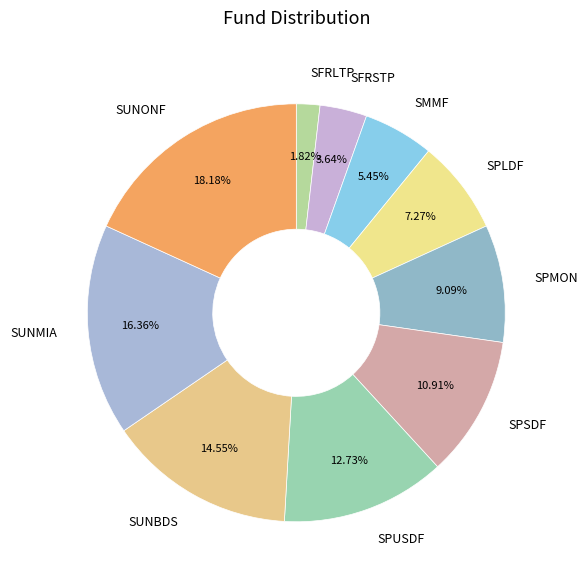

How many slices are in this pie chart?

10